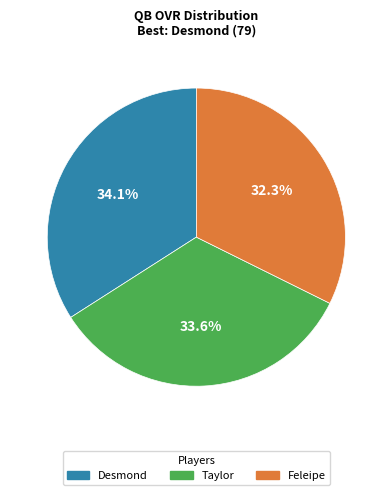

What is the smallest slice in the pie chart?

Feleipe